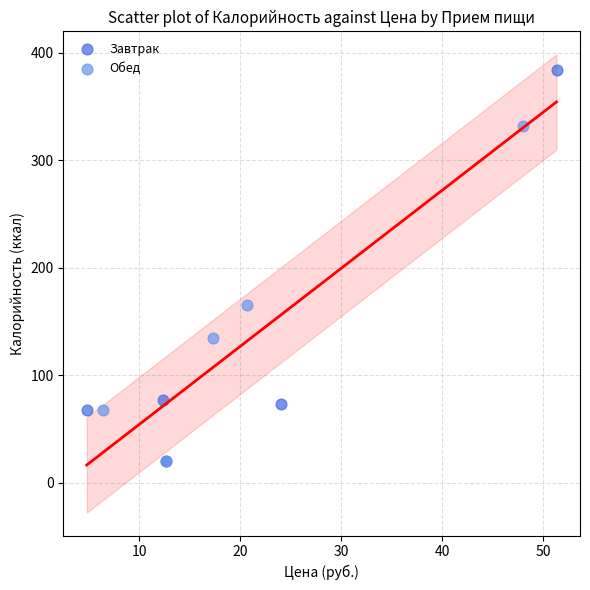

What are all the series names shown in the legend?

Завтрак, Обед